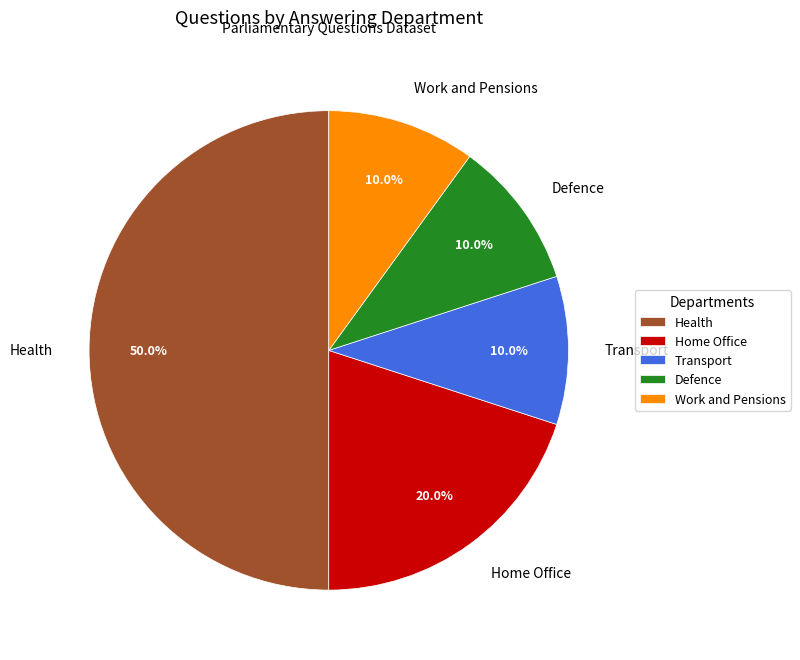

Which category has the biggest portion of the pie?

Health